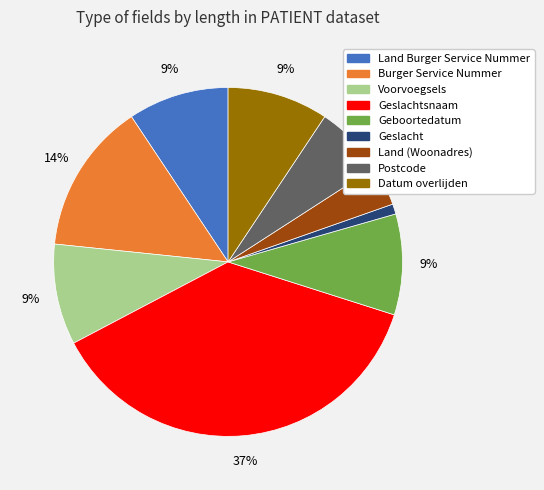

How many slices are in this pie chart?

9